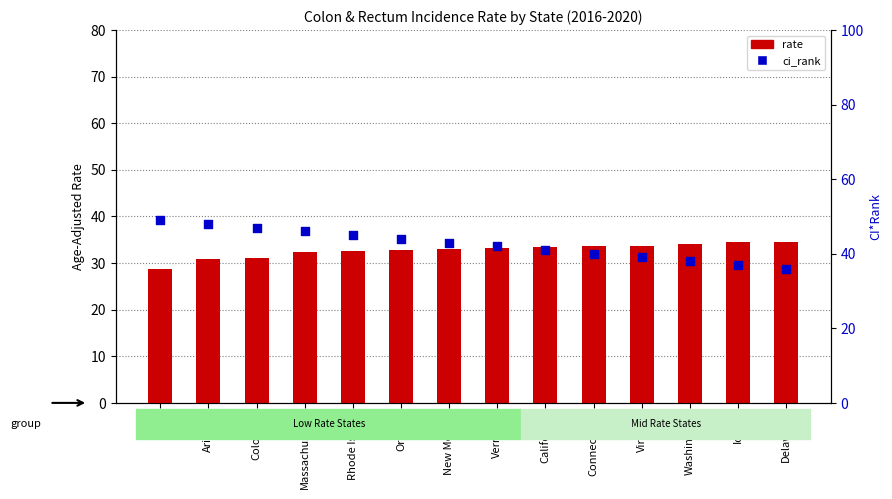

At which category is the sum across all series the highest?

Arizona